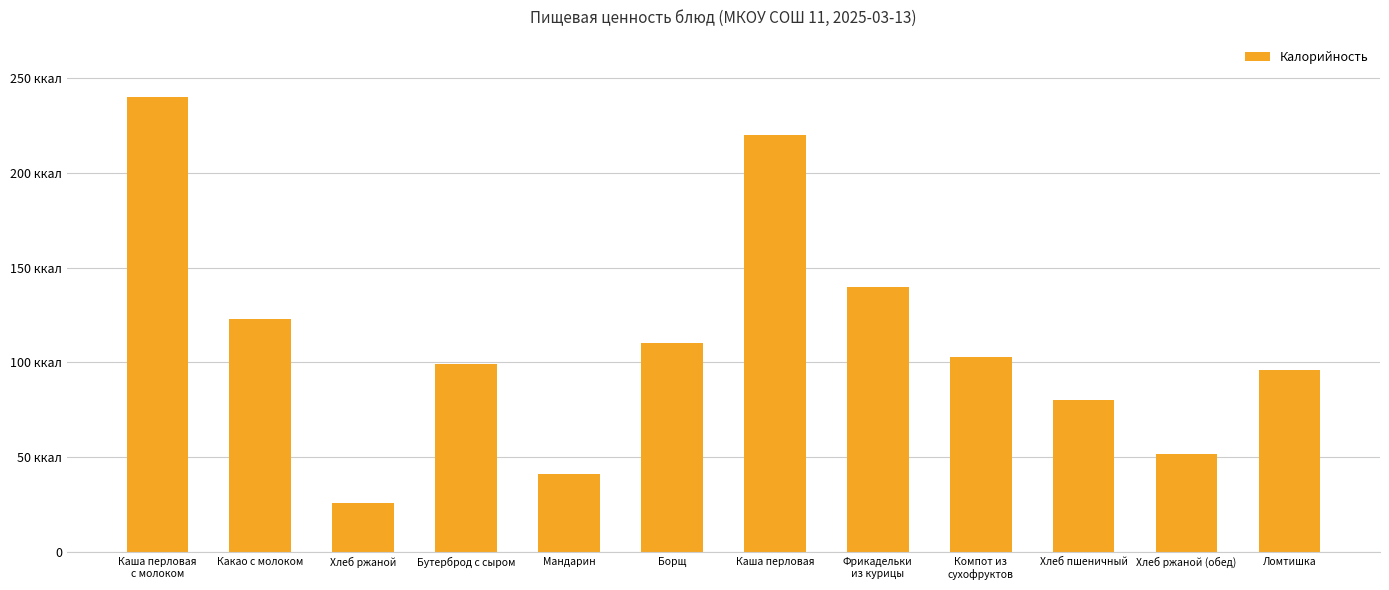

Are the bars horizontal?

No